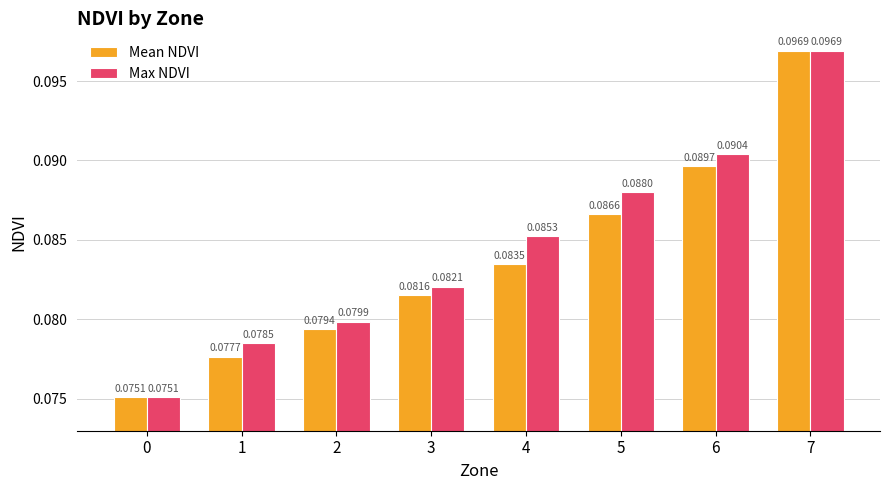

List the series in order of their overall mean, lowest first.

Mean NDVI, Max NDVI